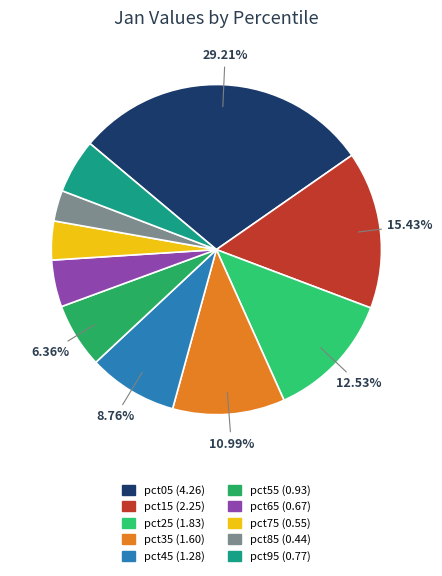

What percentage do pct95 and pct05 together represent?

34.5%